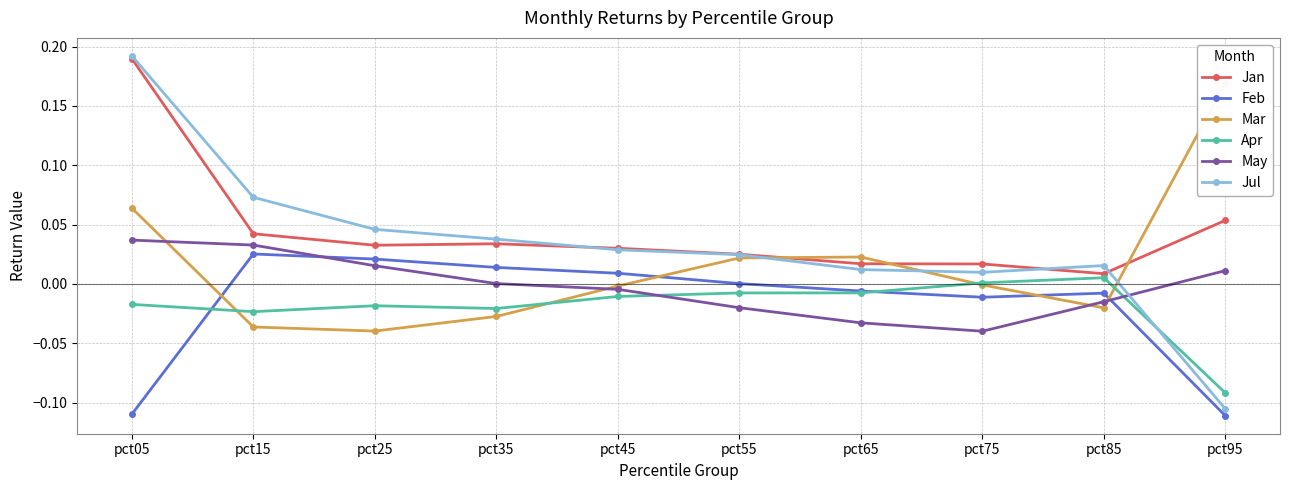

In Feb, how many points are lower than both neighbors (excluding endpoints)?

1